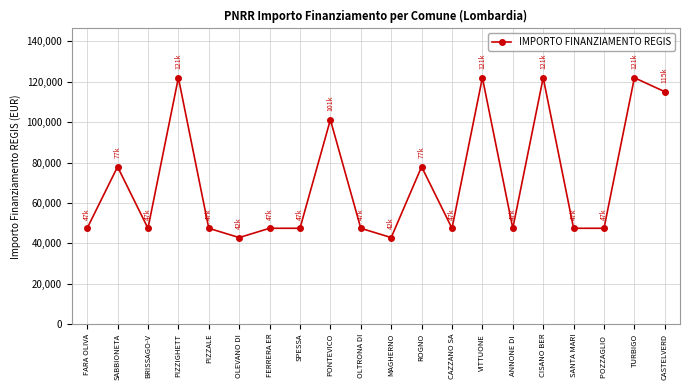

What is the ratio of the value at BRISSAGO-V to the value at VITTUONE?

0.4